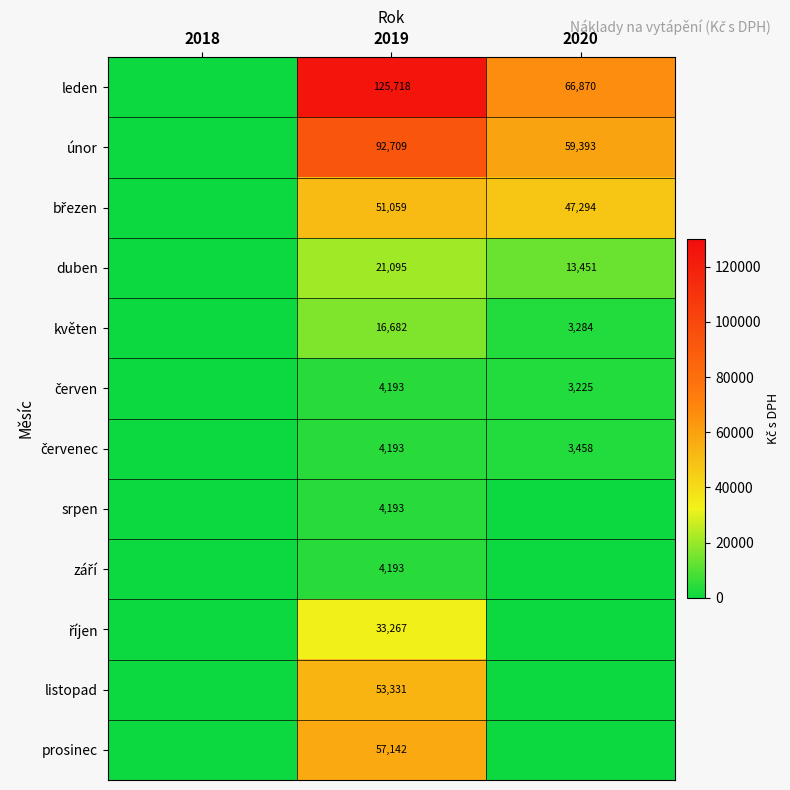

What is the total value across all series at 2019?

467775